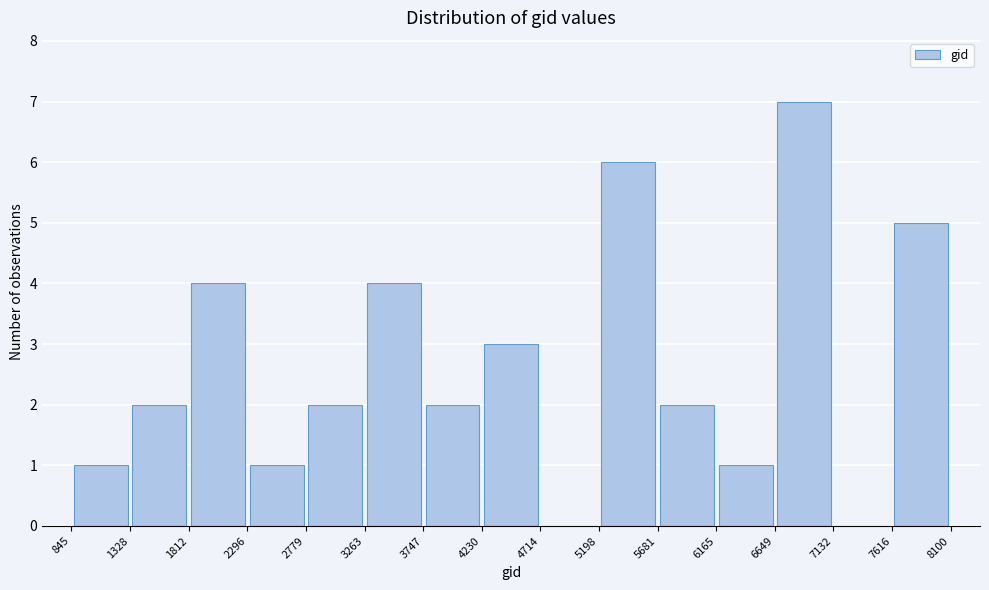

Reading left to right, transcribe this chart: for each bar, give the range it covers on the x-axis and its height. The values are not printed on the chart, so give them approximately, as read against the axis.

845 to 1328: 1
1328 to 1812: 2
1812 to 2296: 4
2296 to 2779: 1
2779 to 3263: 2
3263 to 3747: 4
3747 to 4230: 2
4230 to 4714: 3
4714 to 5198: 0
5198 to 5681: 6
5681 to 6165: 2
6165 to 6649: 1
6649 to 7132: 7
7132 to 7616: 0
7616 to 8100: 5